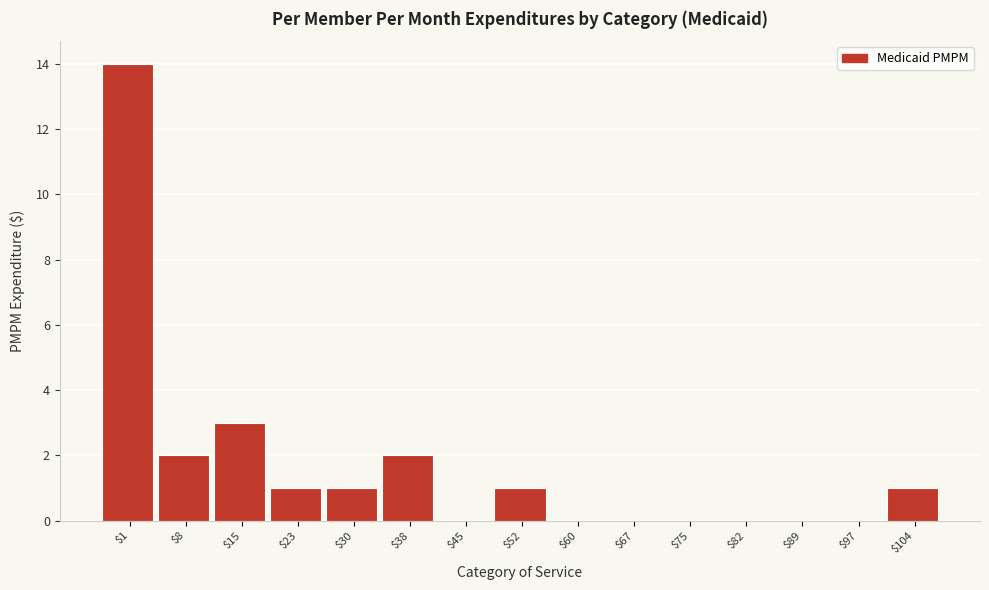

True or false: the data shows 3 at $8.

False